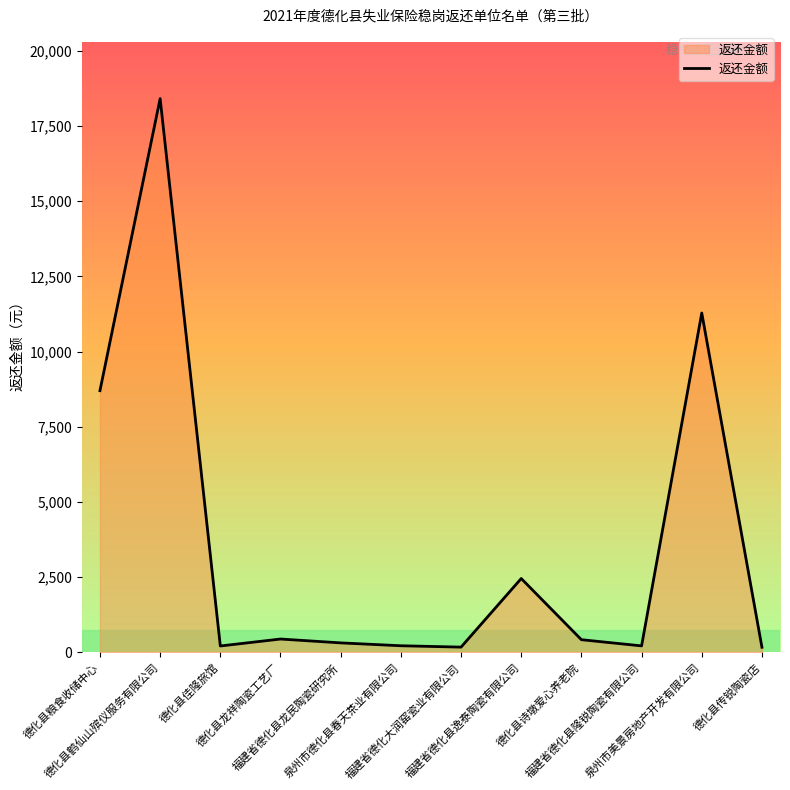

The chart shows a value of 424.8 at 德化县诗墩爱心养老院. True or false?

True